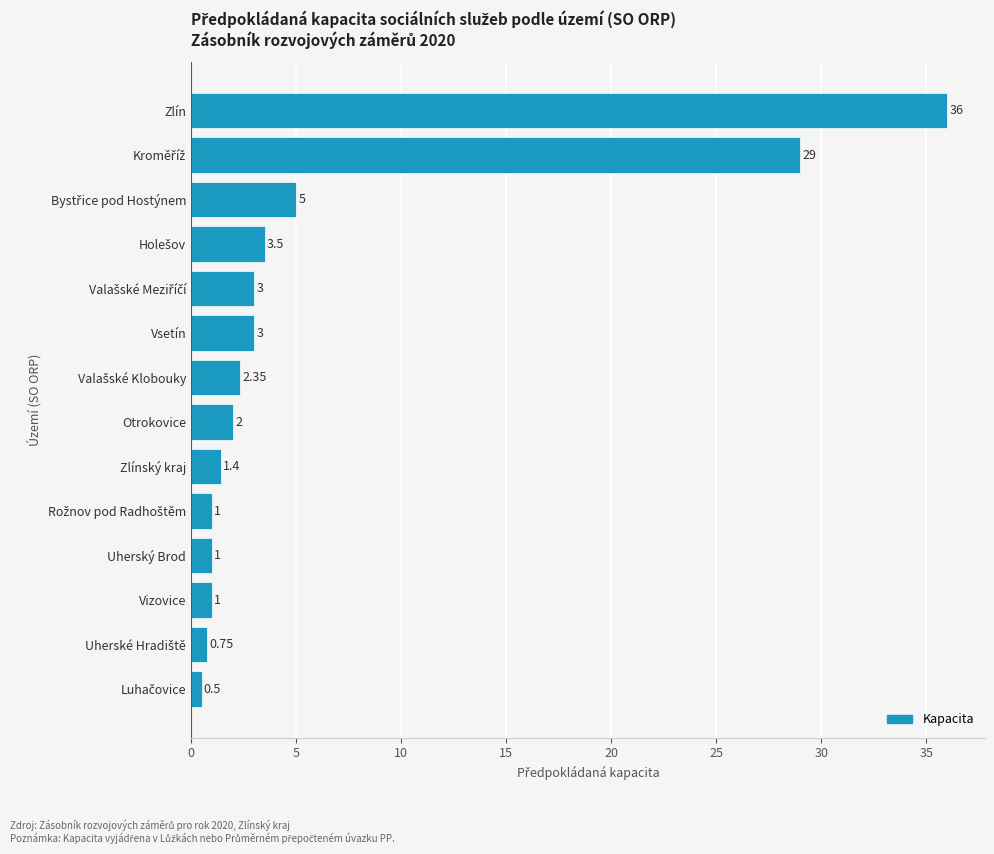

What is the average value?

6.4